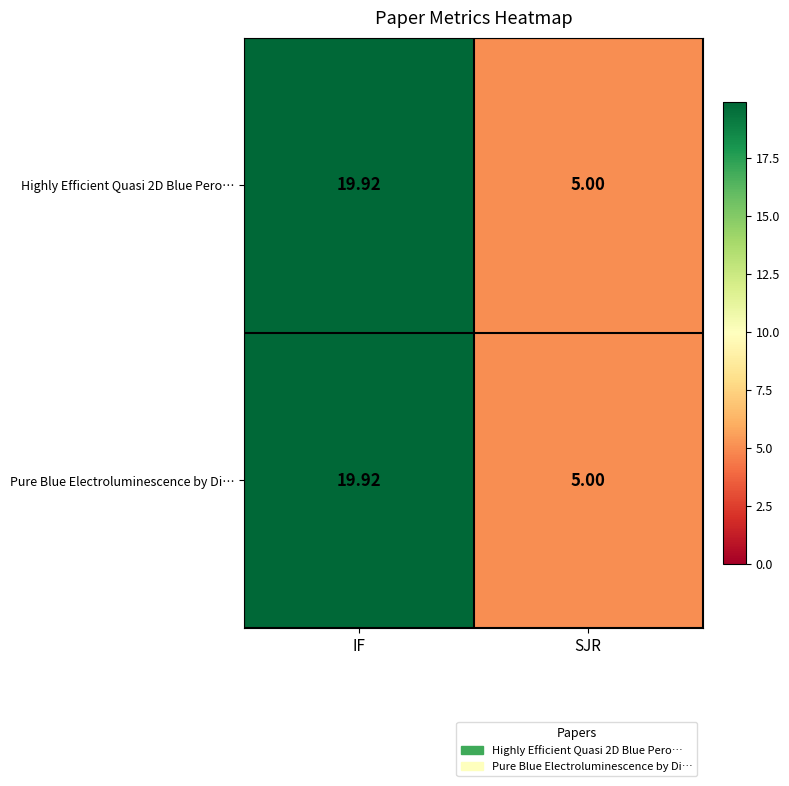

How many data points in Highly Efficient Quasi 2D Blue Pero… are above 19?

1